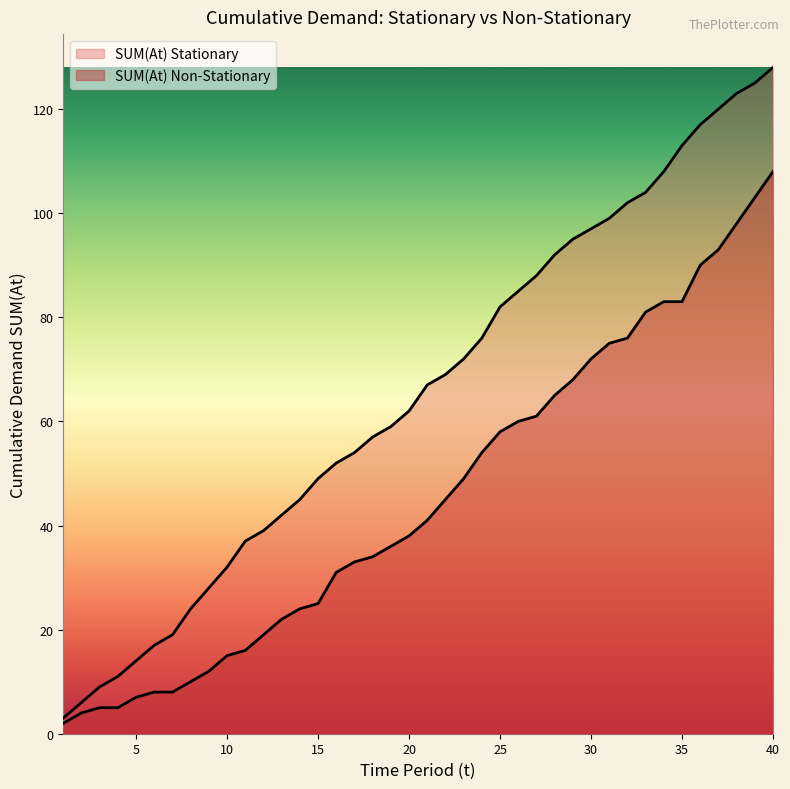

Which series changed the most between 8 and 38?

SUM(At) Stationary